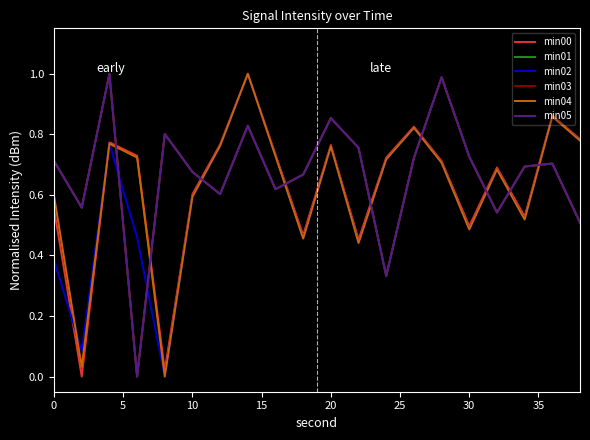

After their last crossing, which series has the higher values: min04 or min00?

min00